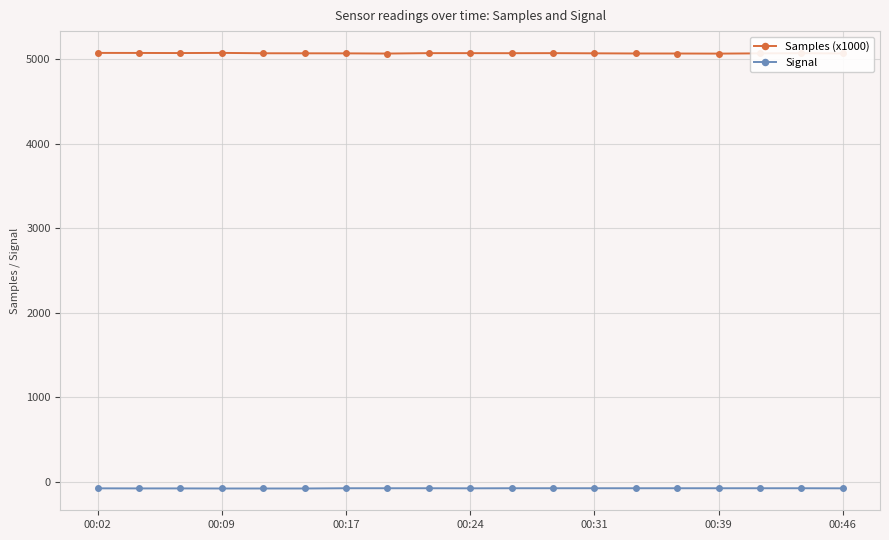

What is the maximum value shown in the chart?

5073.3